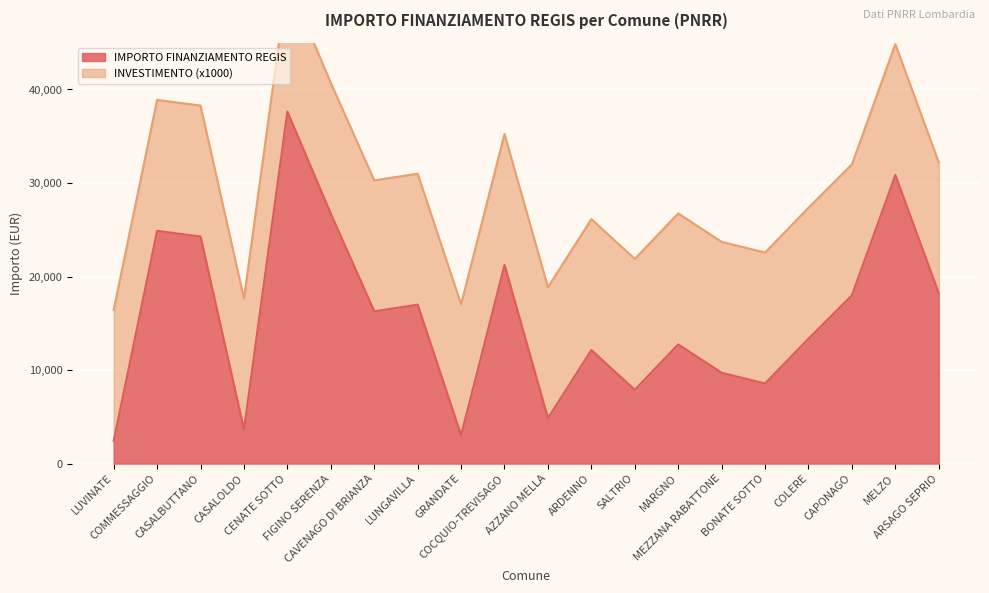

What is the value of the 5th point from the left?

37634